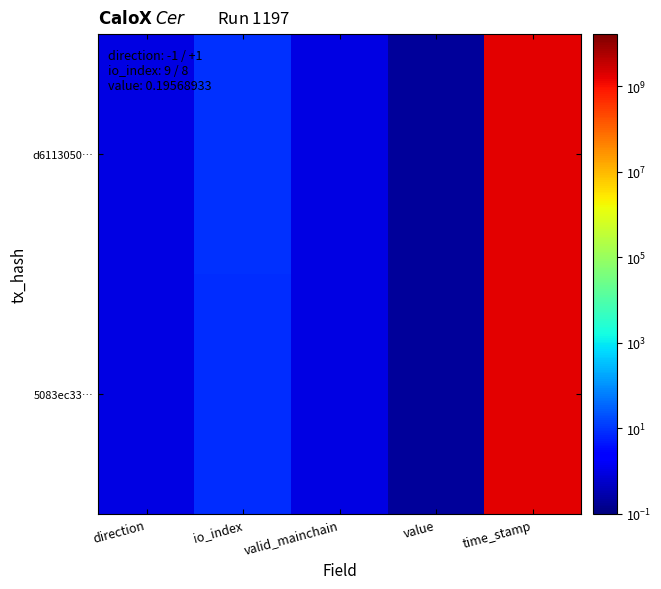

Reading right to left, extract all data points from this chart.

d6113050…: time_stamp=1657921978.0	value=0.2	valid_mainchain=1.0	io_index=9.0	direction=1.0
5083ec33…: time_stamp=1657920208.0	value=0.2	valid_mainchain=1.0	io_index=8.0	direction=1.0